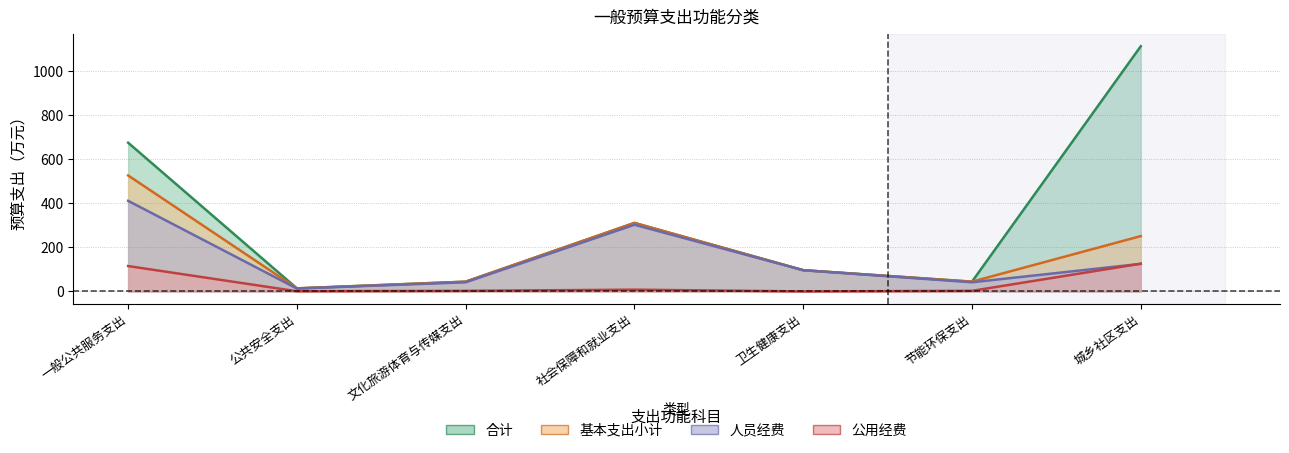

What is the difference between the 合计 values at 卫生健康支出 and 文化旅游体育与传媒支出?

52.1